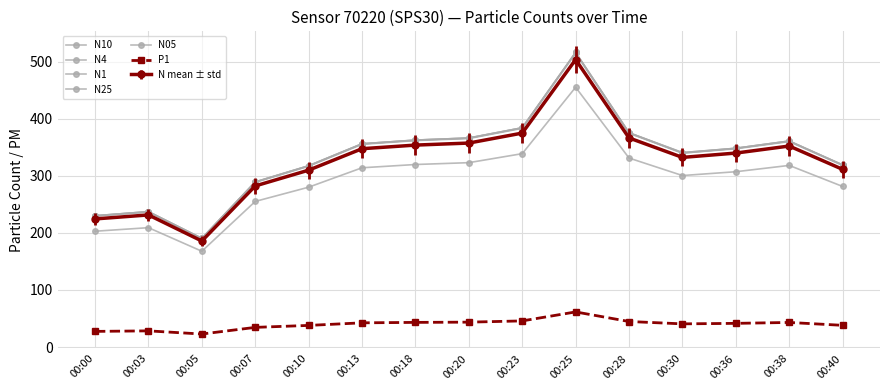

What is the value of the N1 point at the 10th from the left?

515.3